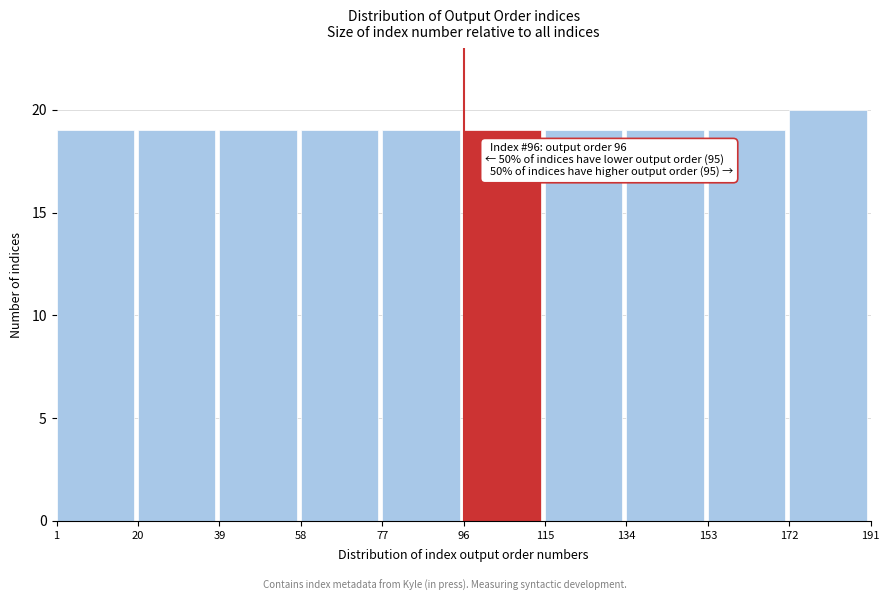

Which range on the x-axis has the tallest bar?

172 to 191